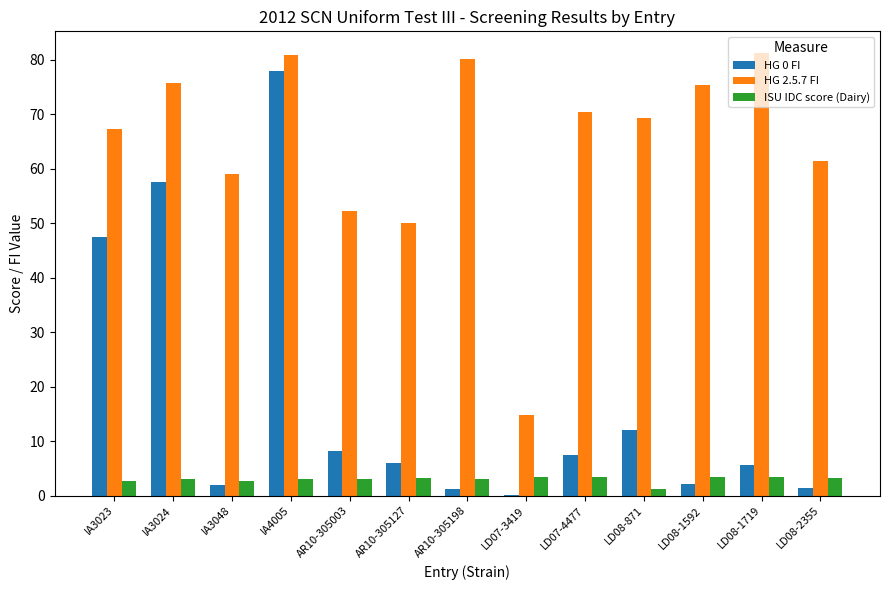

Which series has the largest total across all categories?

HG 2.5.7 FI